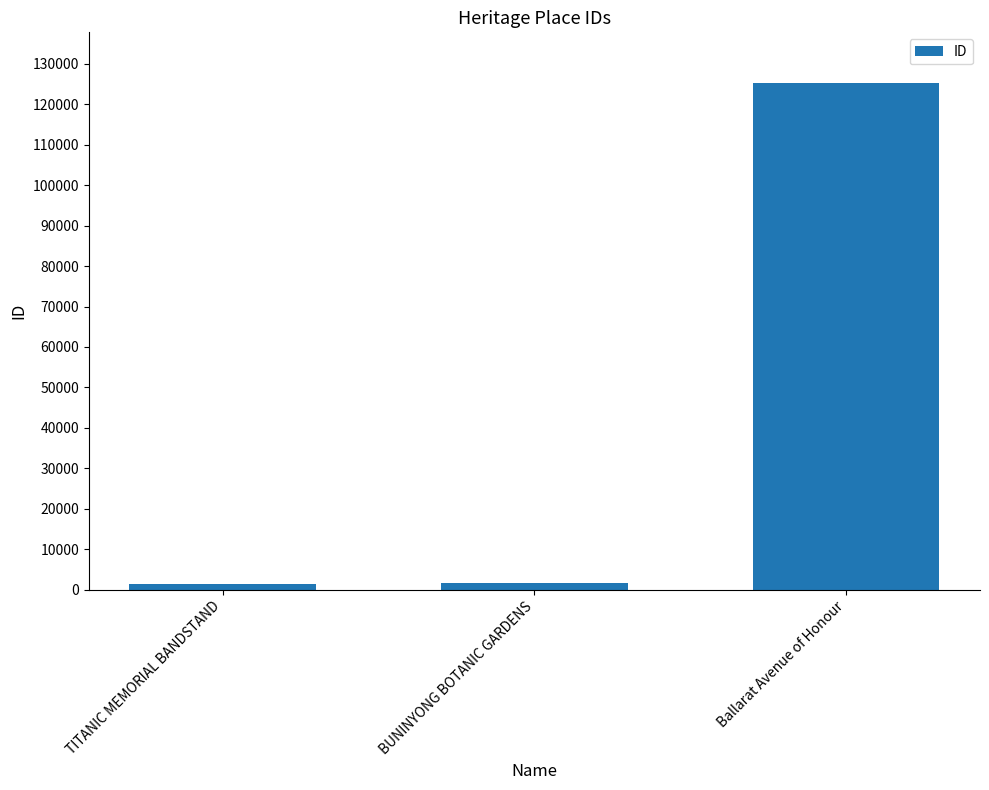

Which has a higher value, Ballarat Avenue of Honour or TITANIC MEMORIAL BANDSTAND?

Ballarat Avenue of Honour